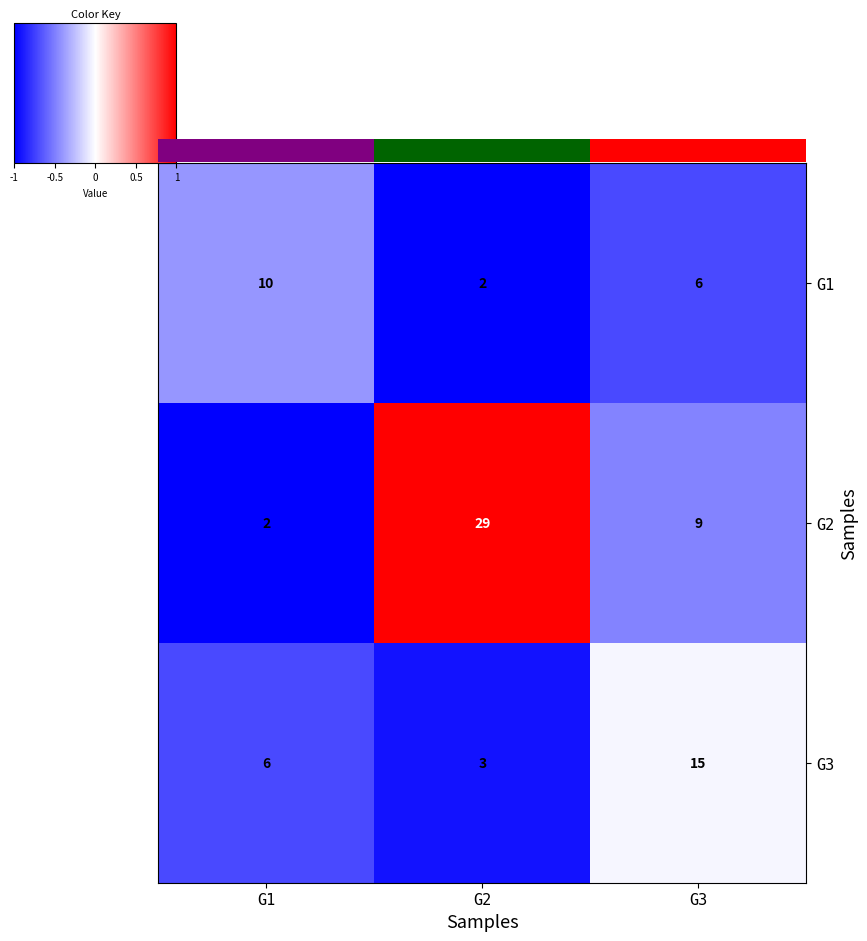

Reading left to right, list all the values displayed in this chart.

G1: G1=10	G2=2	G3=6
G2: G1=2	G2=29	G3=9
G3: G1=6	G2=3	G3=15